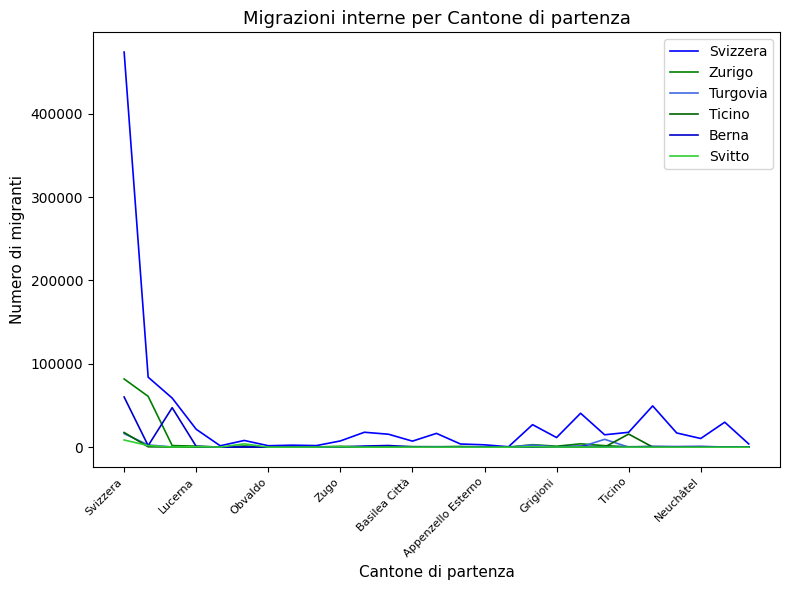

Which series ends up on top after the final intersection of Berna and Turgovia?

Berna